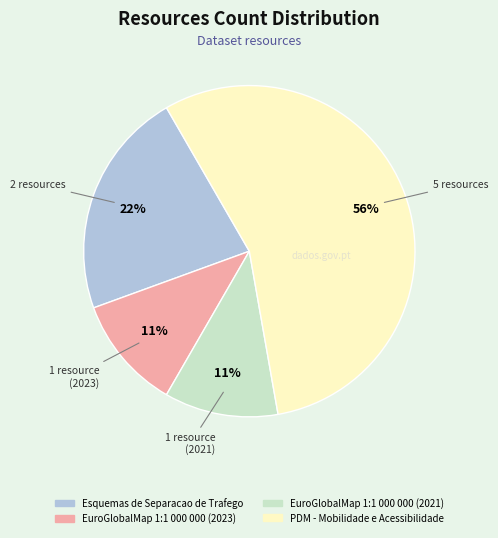

What is the majority slice?

PDM - Mobilidade e Acessibilidade